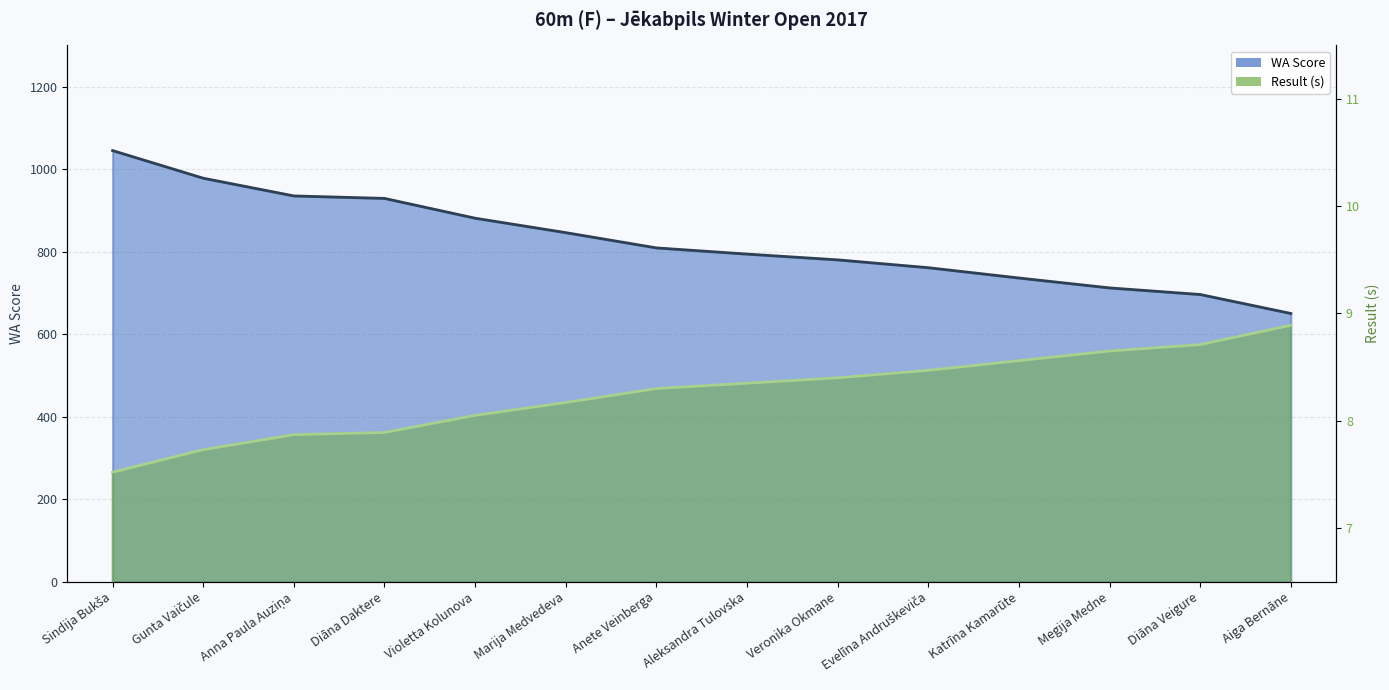

Between Evelīna Andruškeviča and Diāna Veigure, which is larger?

Diāna Veigure